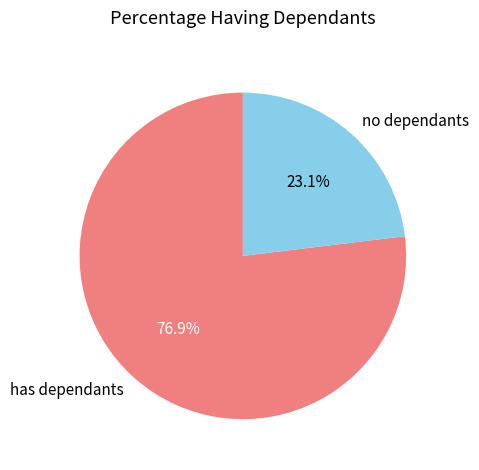

Which slice is the smallest?

no dependants